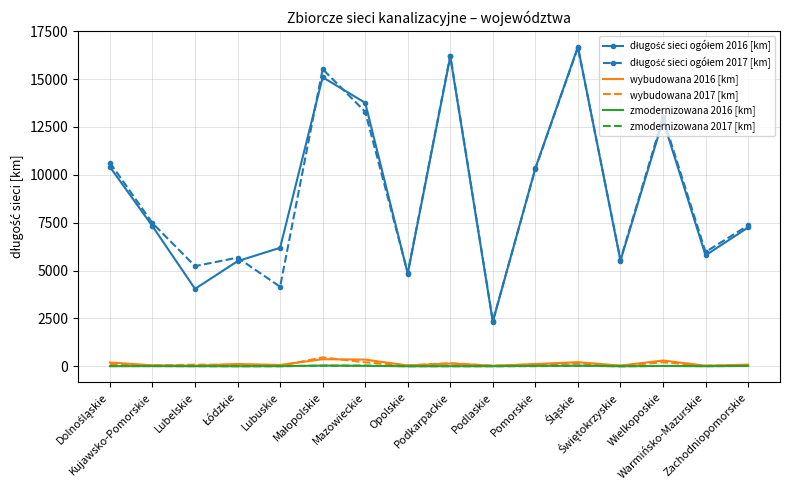

What is the maximum value shown in the chart?

16682.8